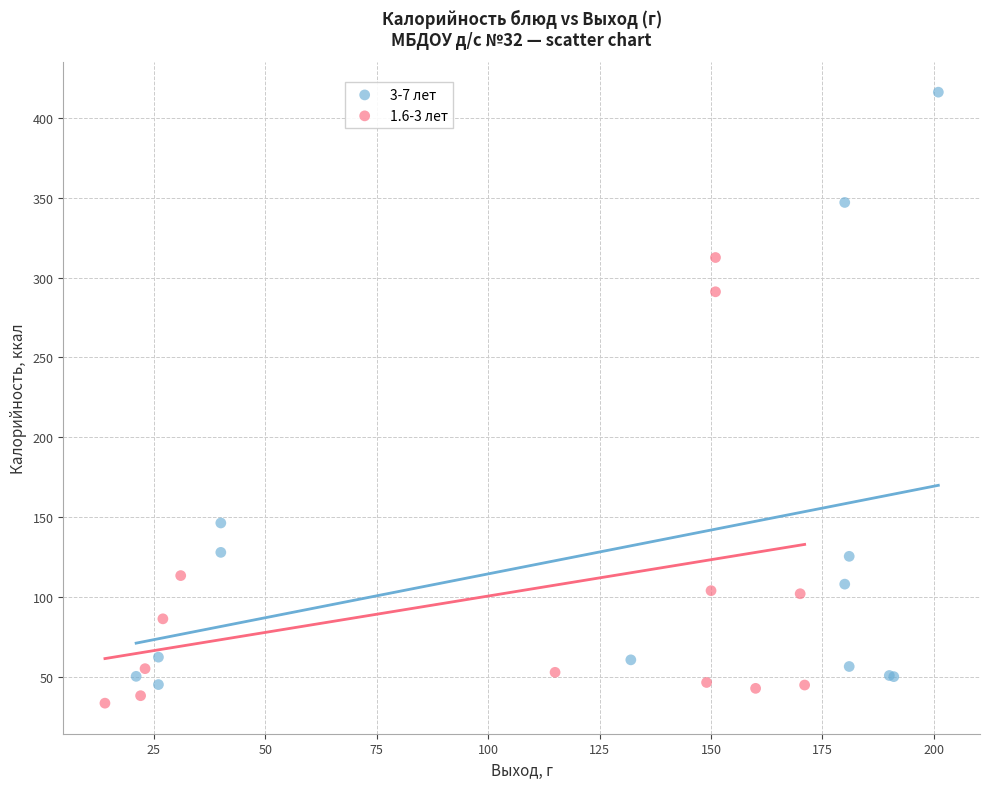

Which series reaches the minimum Y coordinate?

1.6-3 лет